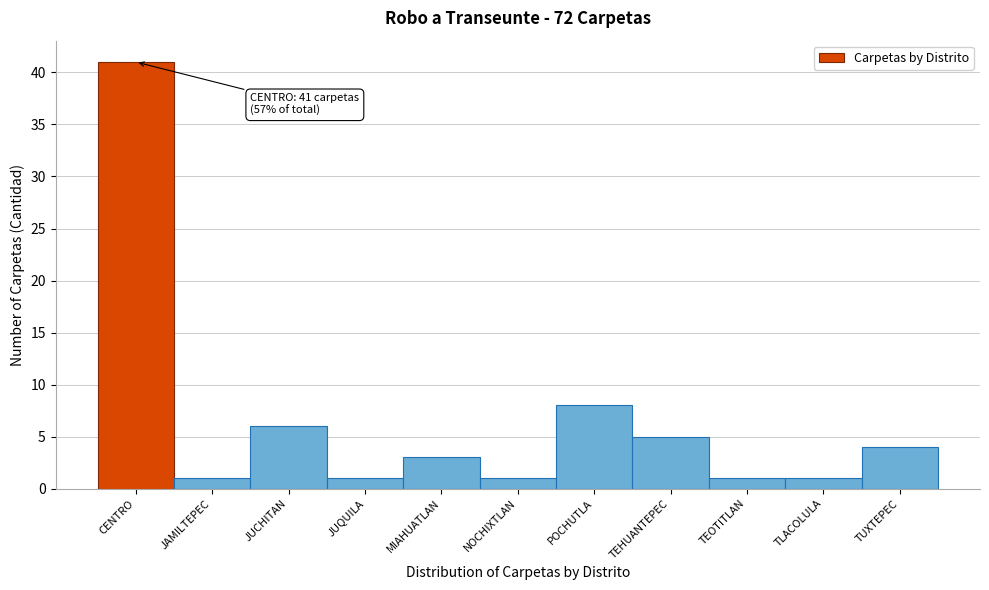

Reading left to right, transcribe all the data shown in this chart.

41	1	6	1	3	1	8	5	1	1	4